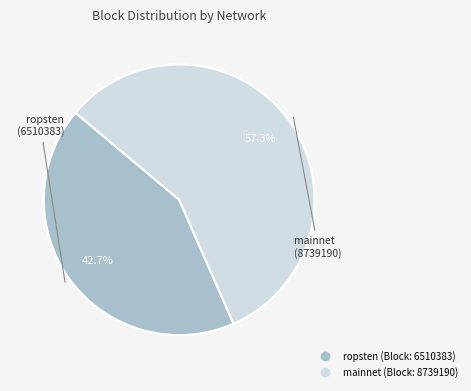

Is there any slice that represents more than half of the pie?

Yes